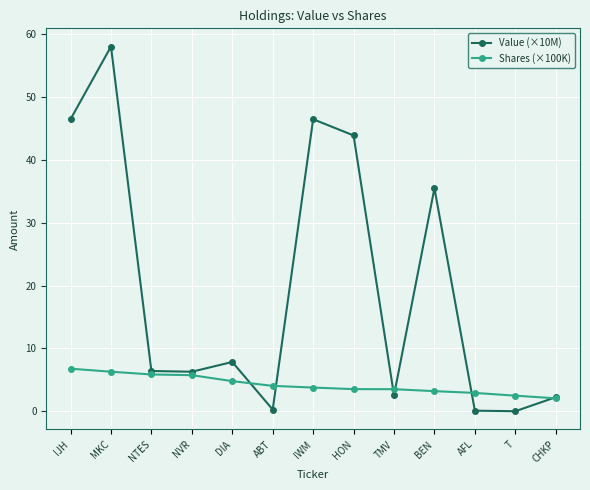

What is the total value across all series at NTES?

12.3